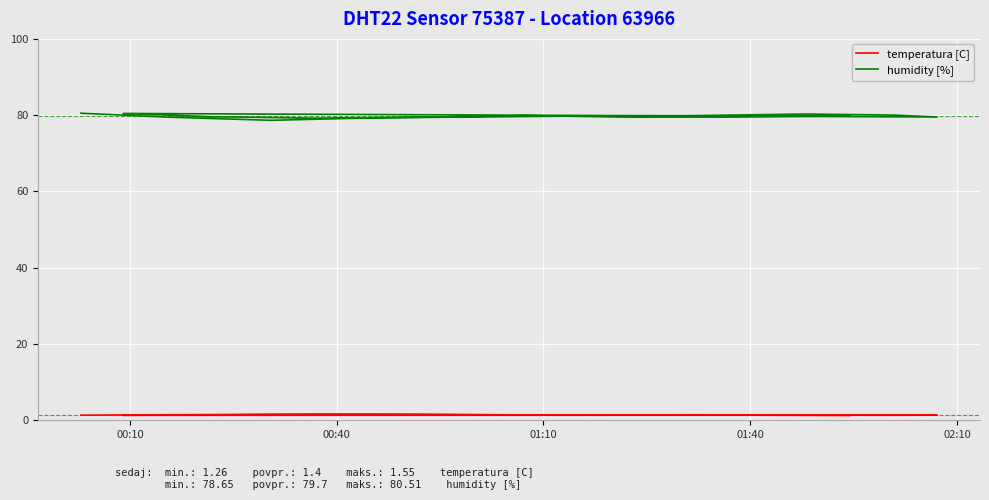

What value does the temperatura [C] series have at 00:10?

1.3